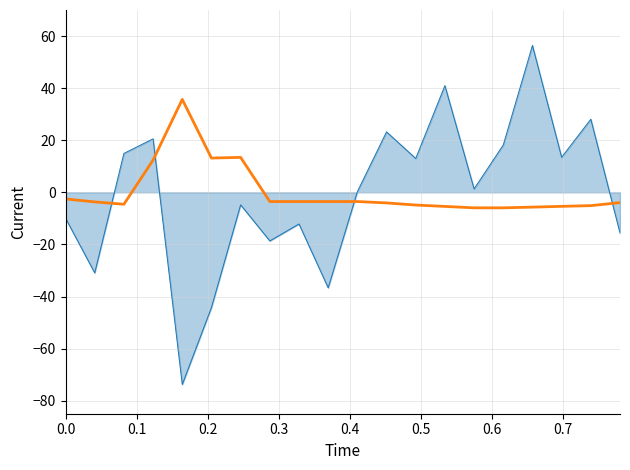

What is the minimum value shown in the chart?

-73.8